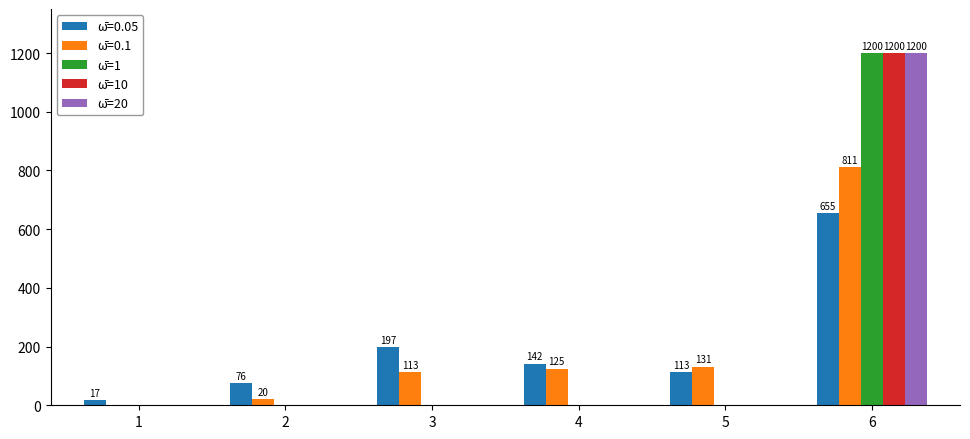

What is the greatest value displayed?

1200